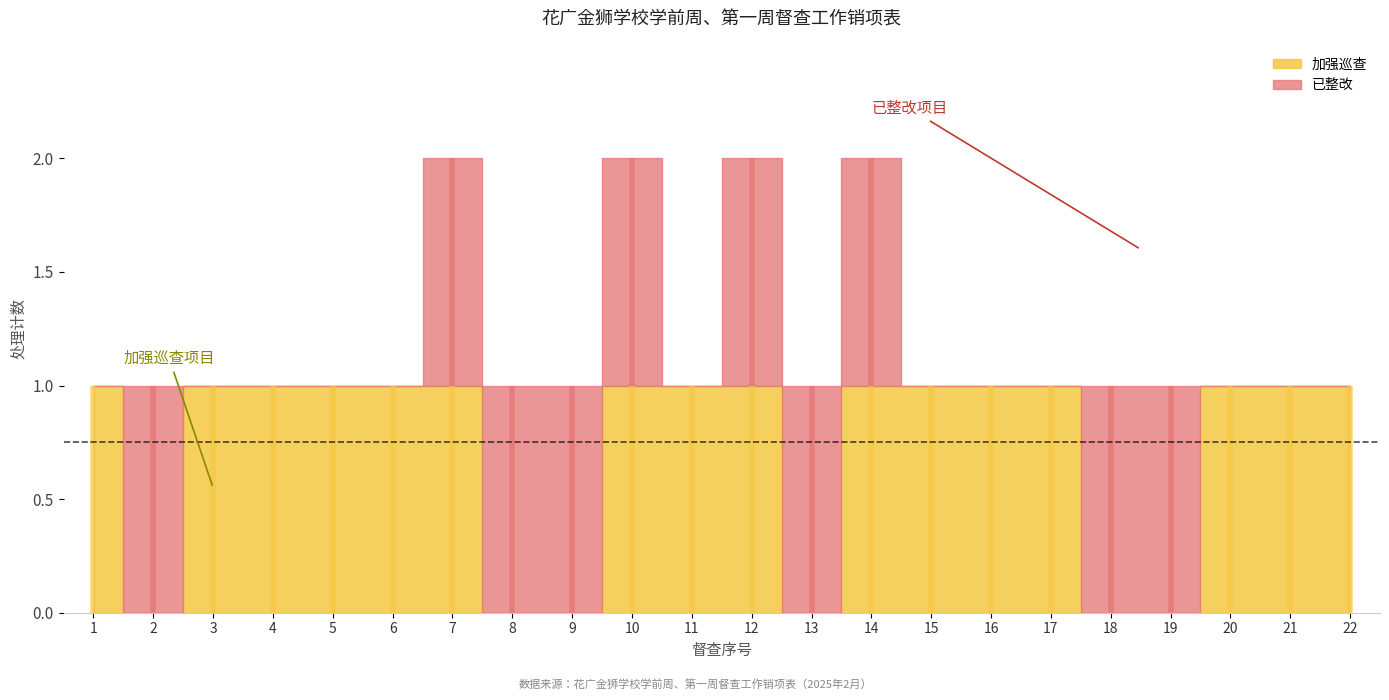

At how many categories does at least one series exceed 0?

22